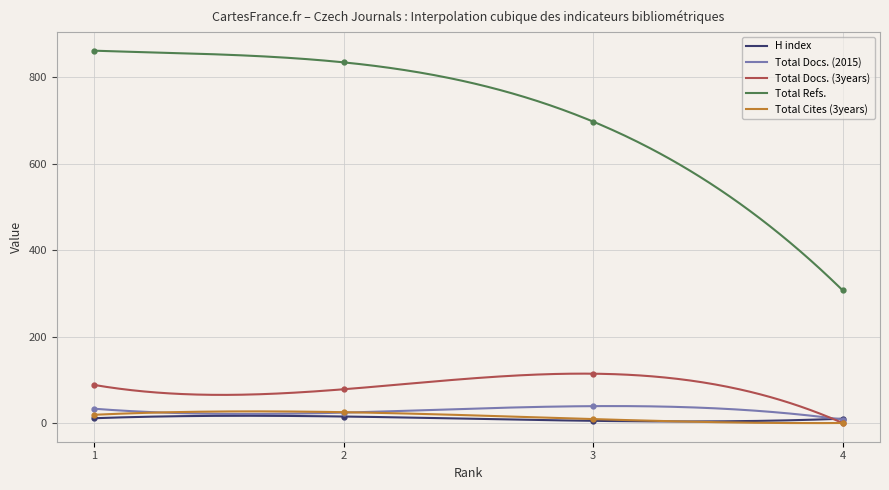

What is the average value of the H index series?

10.1